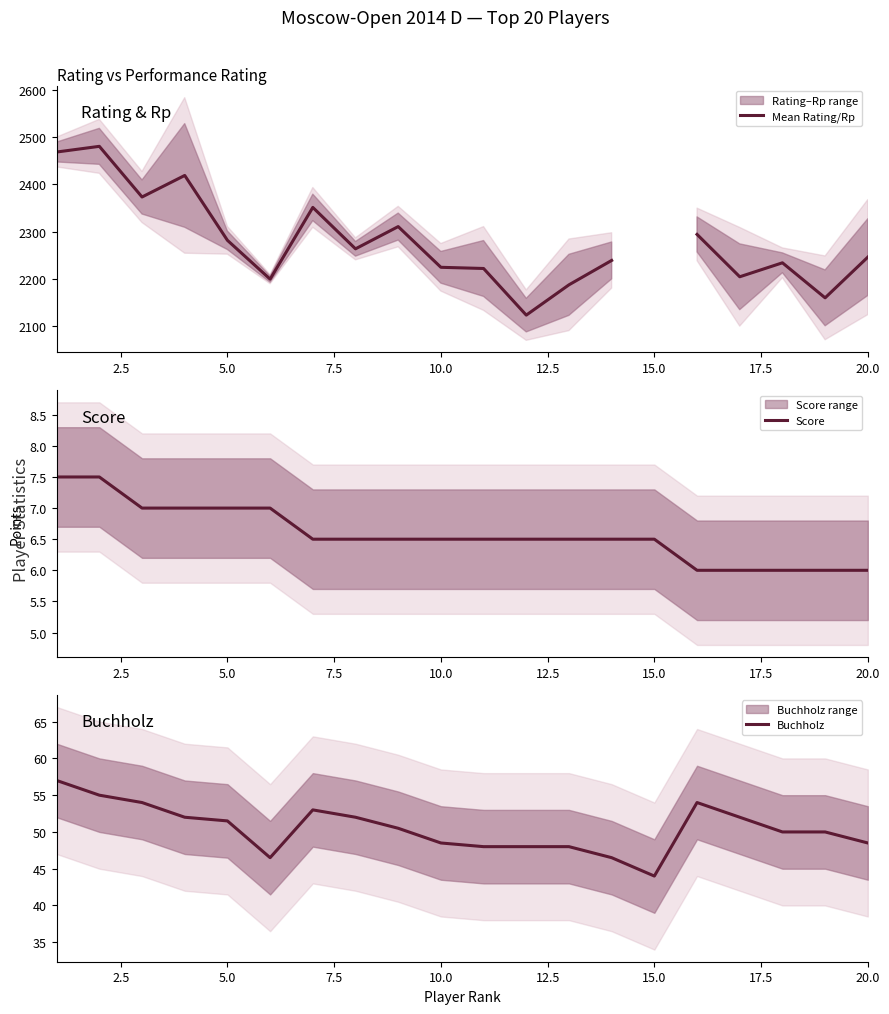

How many data points does each series have?

20